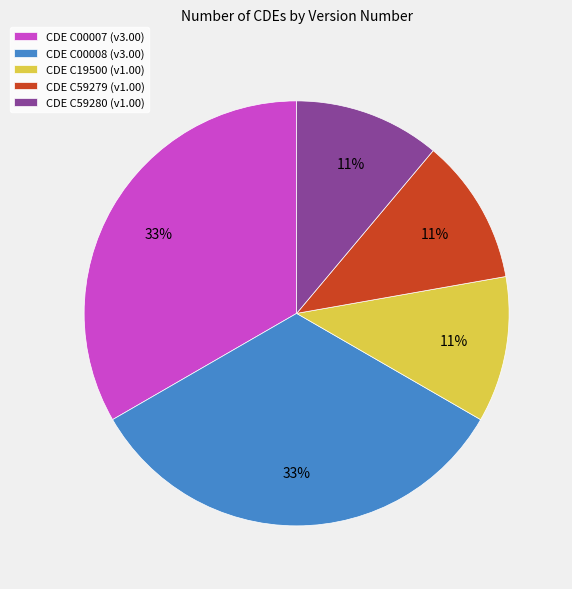

How many segments does this pie chart have?

5